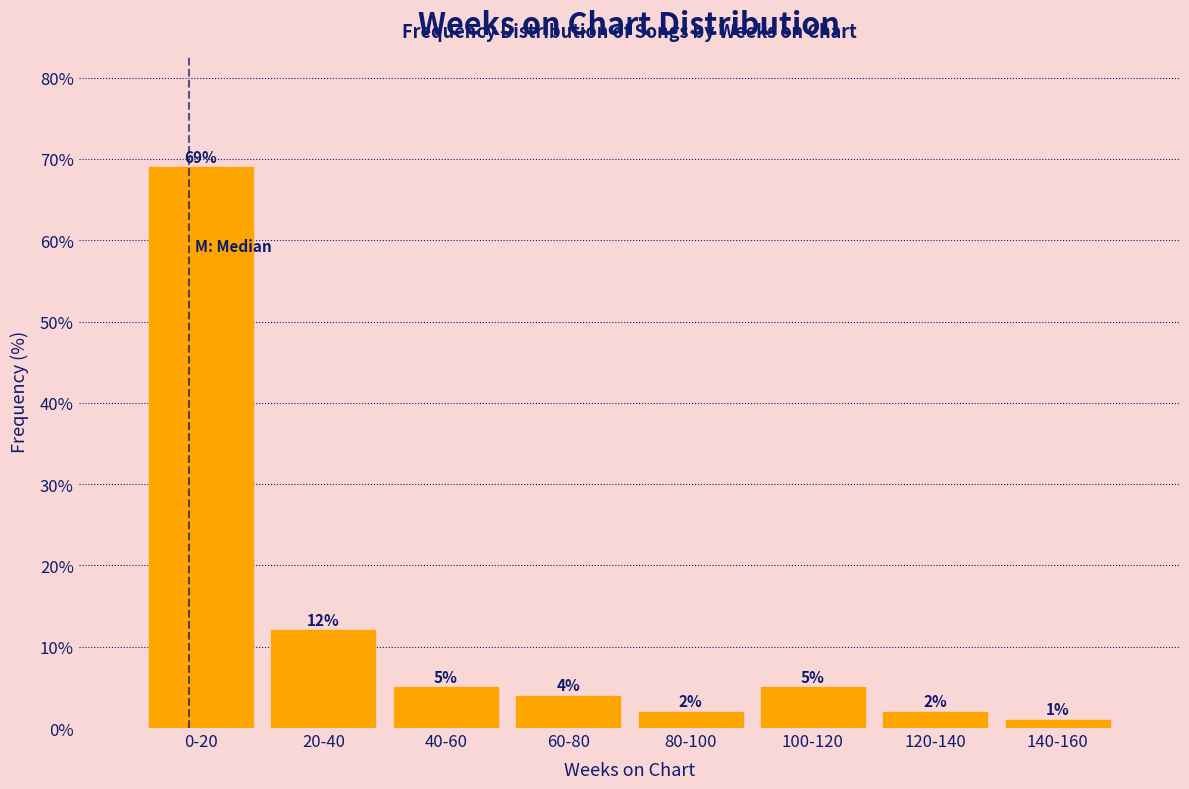

Reading left to right, what are all the values shown in this chart?

69	12	5	4	2	5	2	1